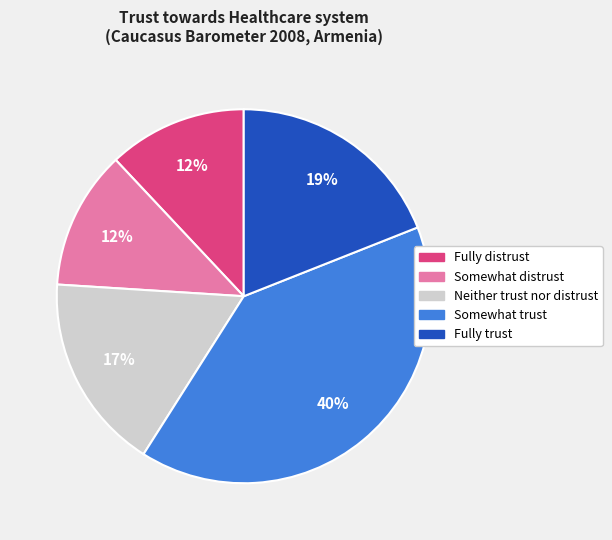

Is it true that Neither trust nor distrust is 17% of the pie?

True